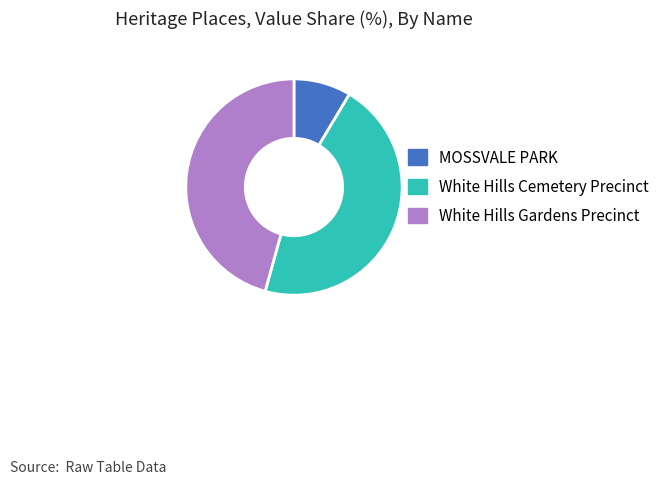

True or false: White Hills Gardens Precinct accounts for 56% of the total.

False